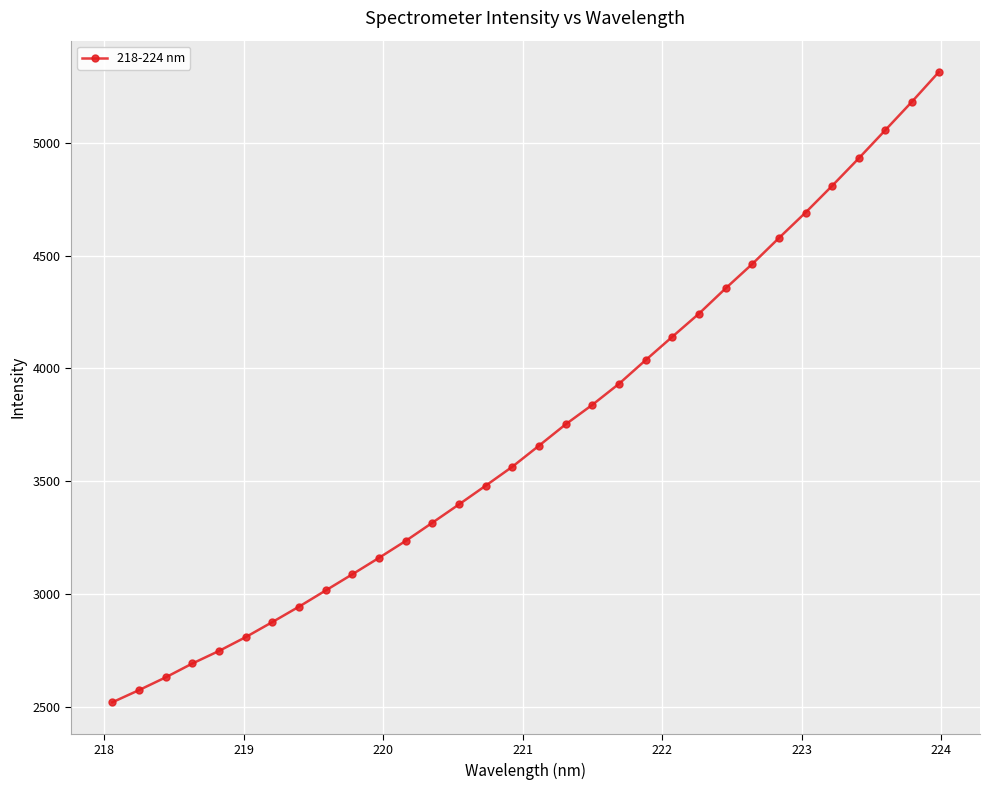

What is the greatest value displayed?

5312.1